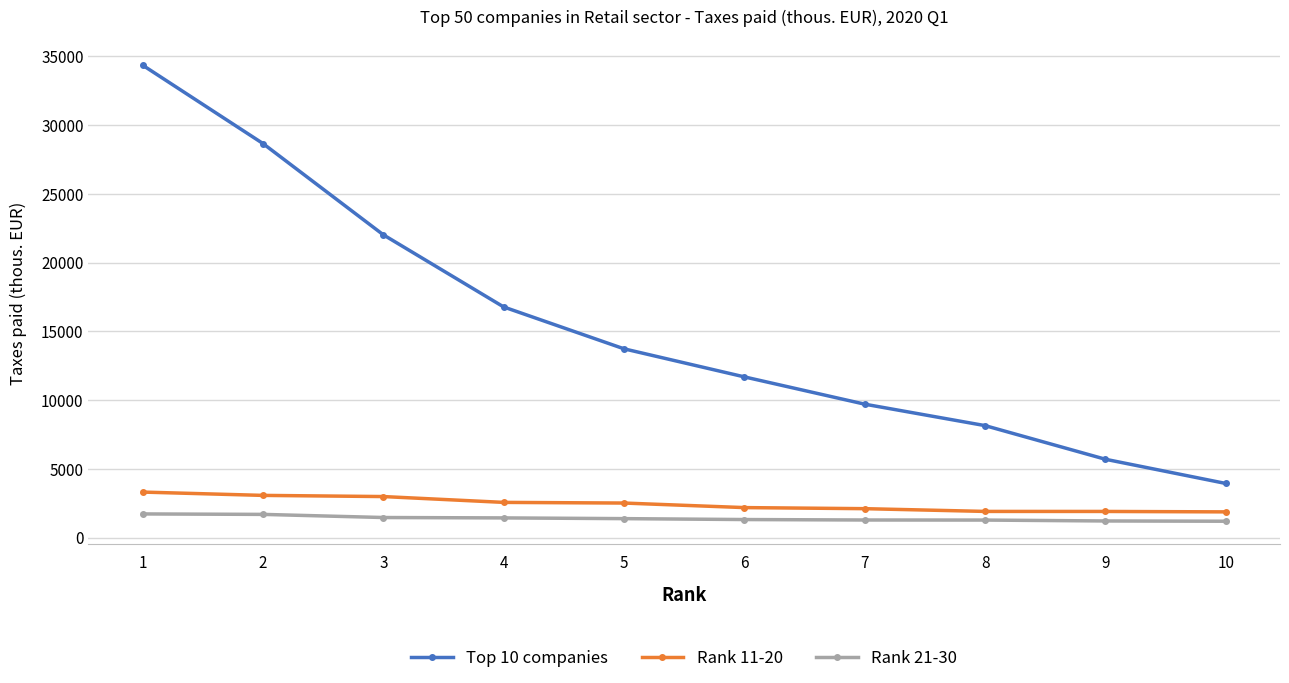

List the series in order of their peak value, highest first.

Top 10 companies, Rank 11-20, Rank 21-30